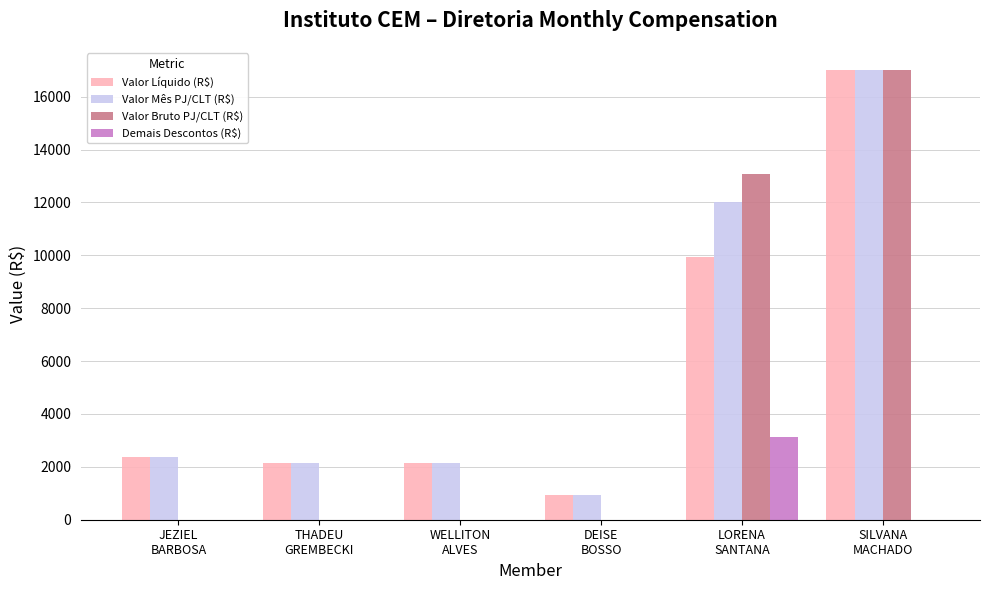

What is the maximum value for Valor Bruto PJ/CLT (R$)?

17000.0